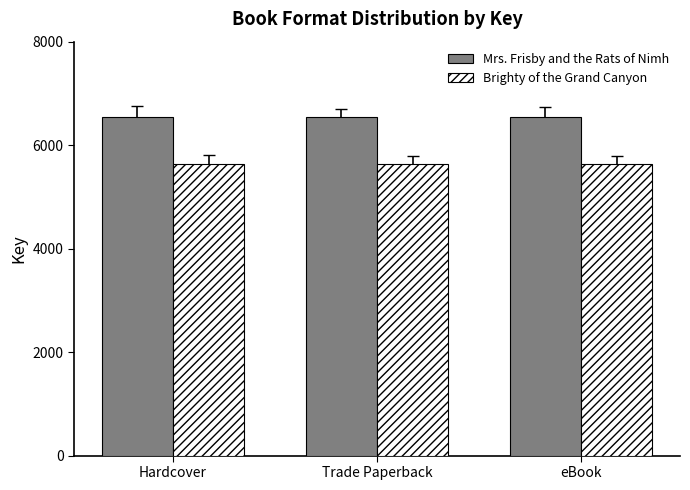

What are all the series names shown in the legend?

Mrs. Frisby and the Rats of Nimh, Brighty of the Grand Canyon